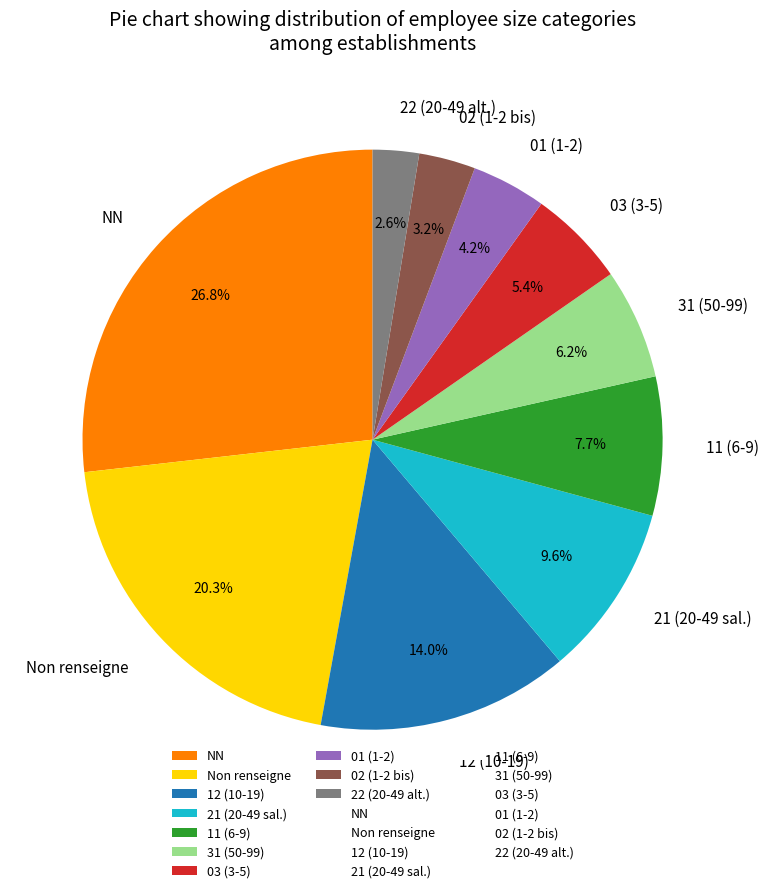

Do 03 (3-5) and 11 (6-9) together represent more than half of the pie?

No